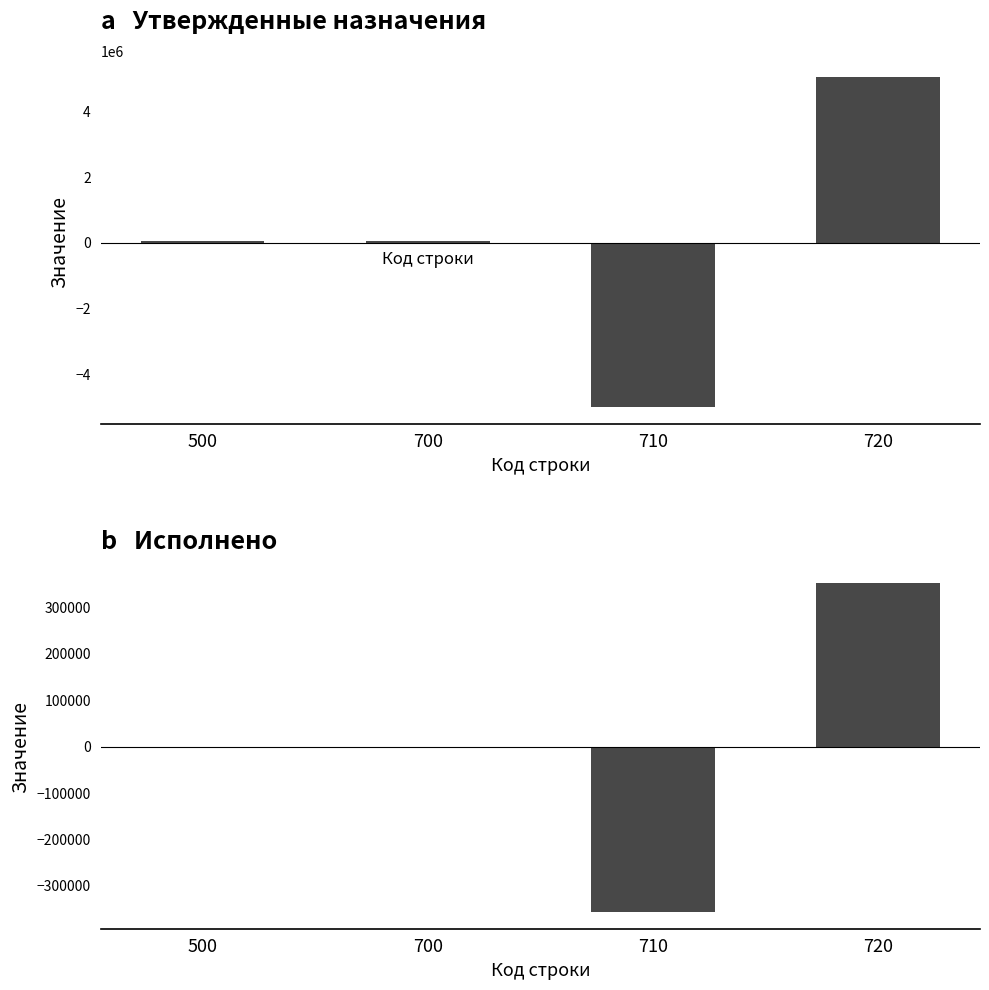

What is the lowest value of the Утвержденные назначения series?

-5000023.0